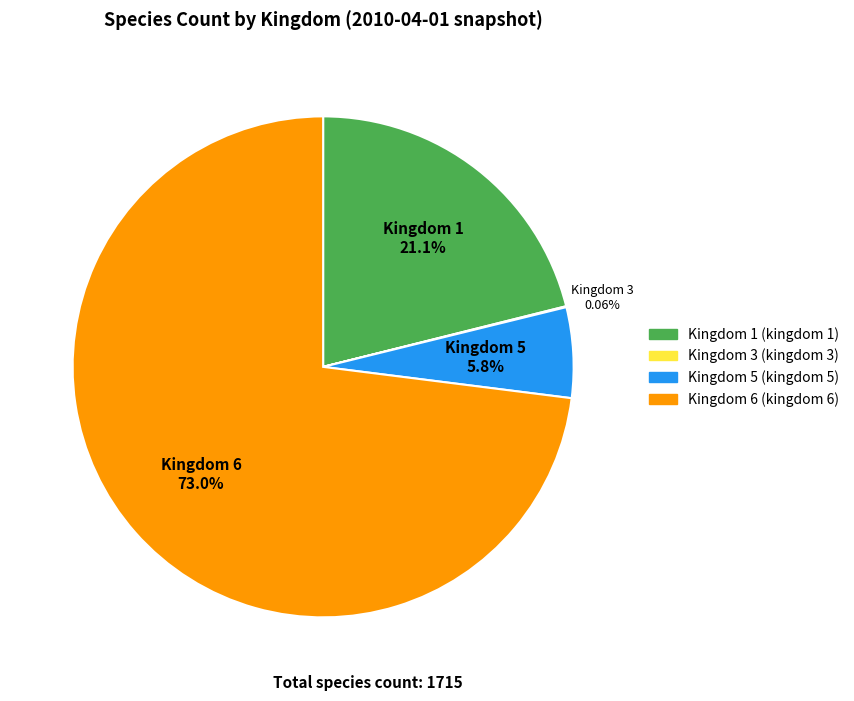

Is there a majority slice in this chart?

Yes